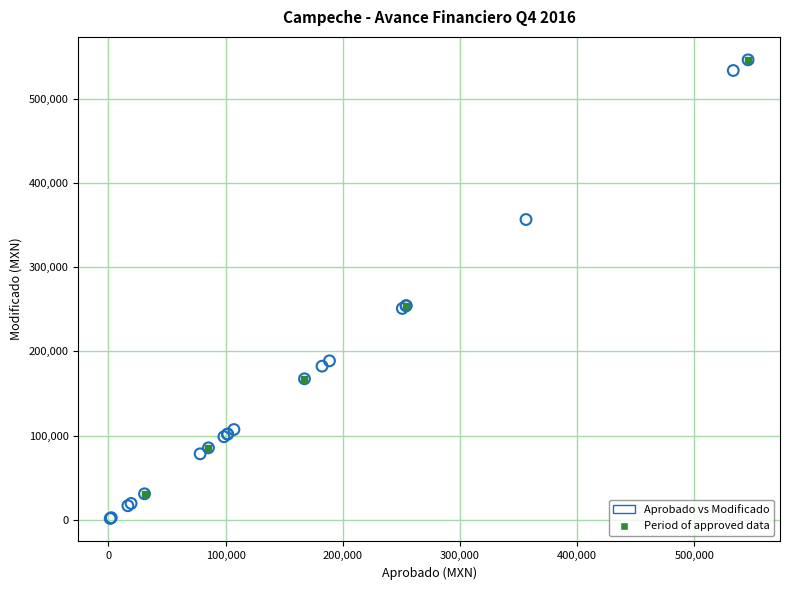

Which series contains the lowest Y value?

Aprobado vs Modificado